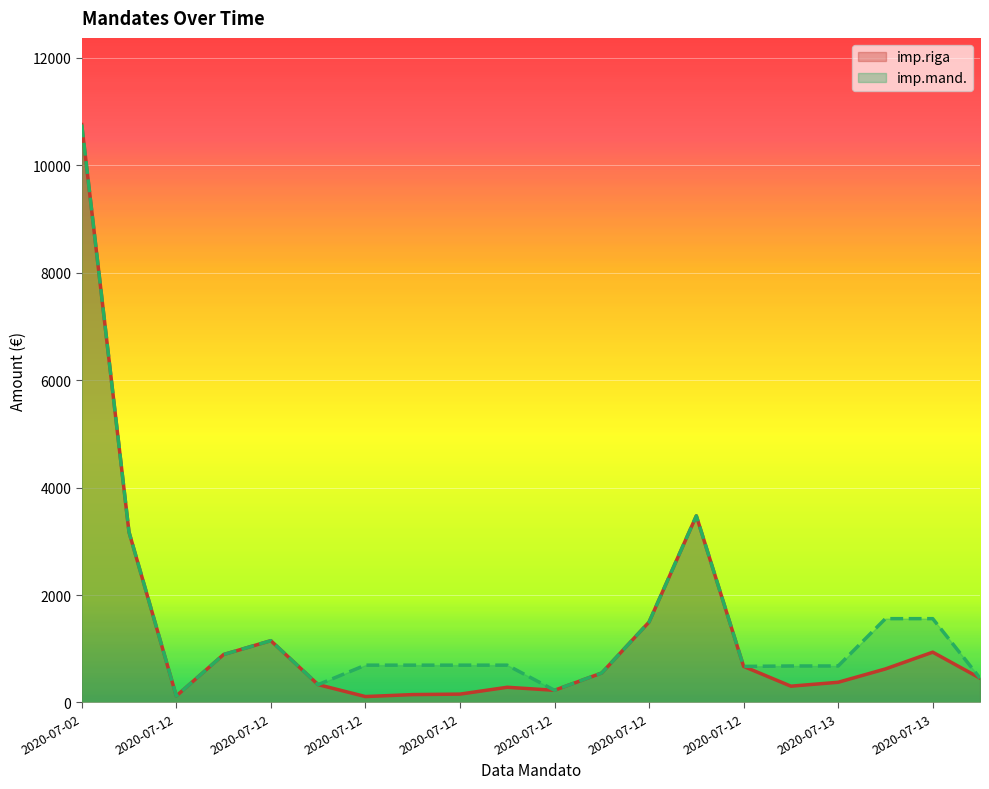

Which series has the widest spread of values?

imp.riga